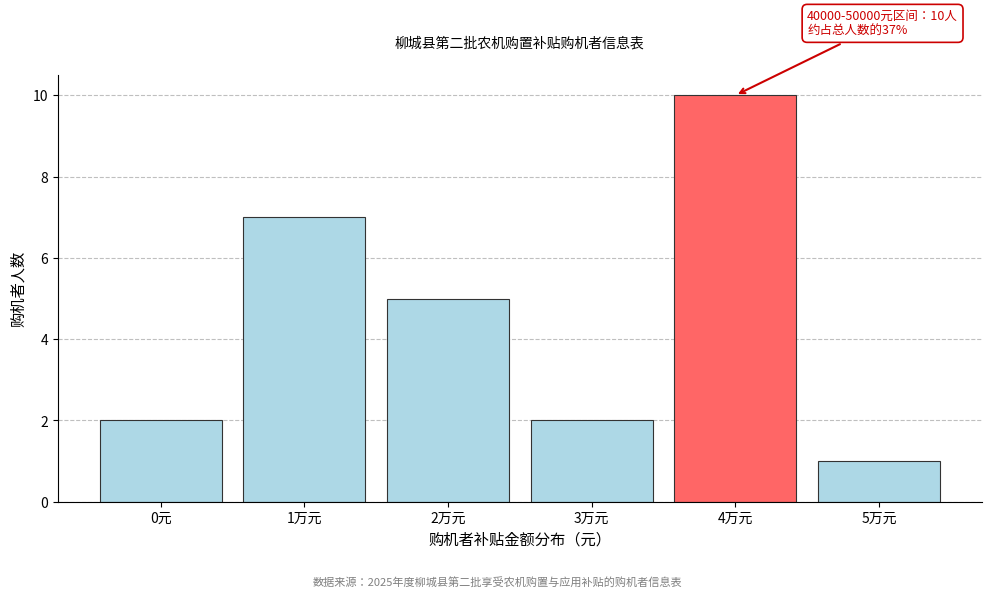

Reading right to left, transcribe all the data shown in this chart.

1	10	2	5	7	2